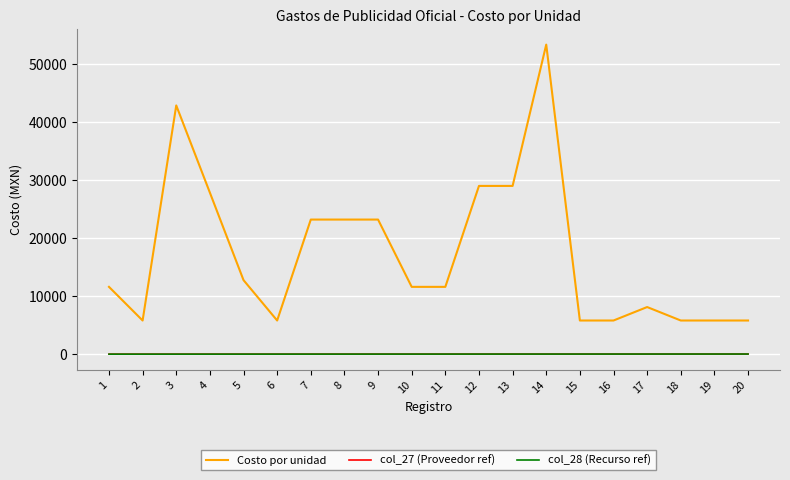

What is the difference between the maximum and minimum values in the col_28 (Recurso ref) series?

19.0